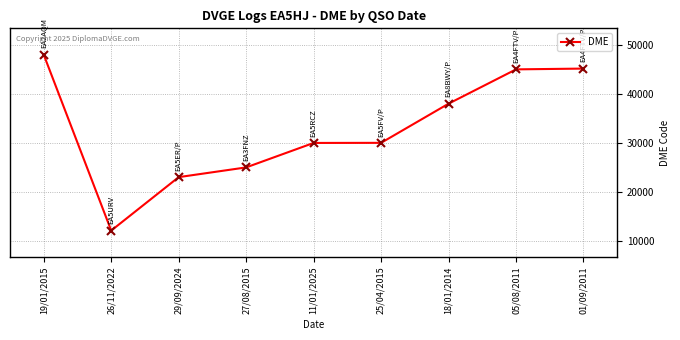

What position from the left is 25/04/2015?

6